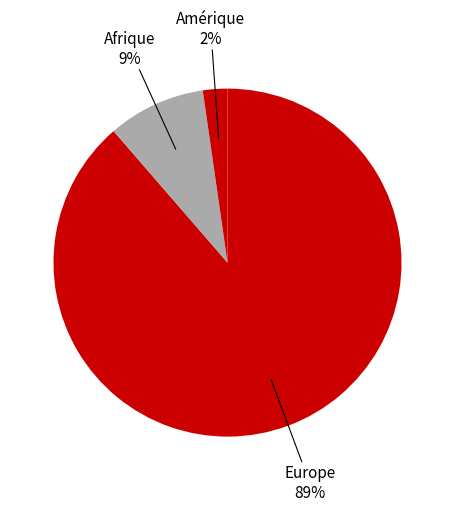

How many slices are in this pie chart?

3